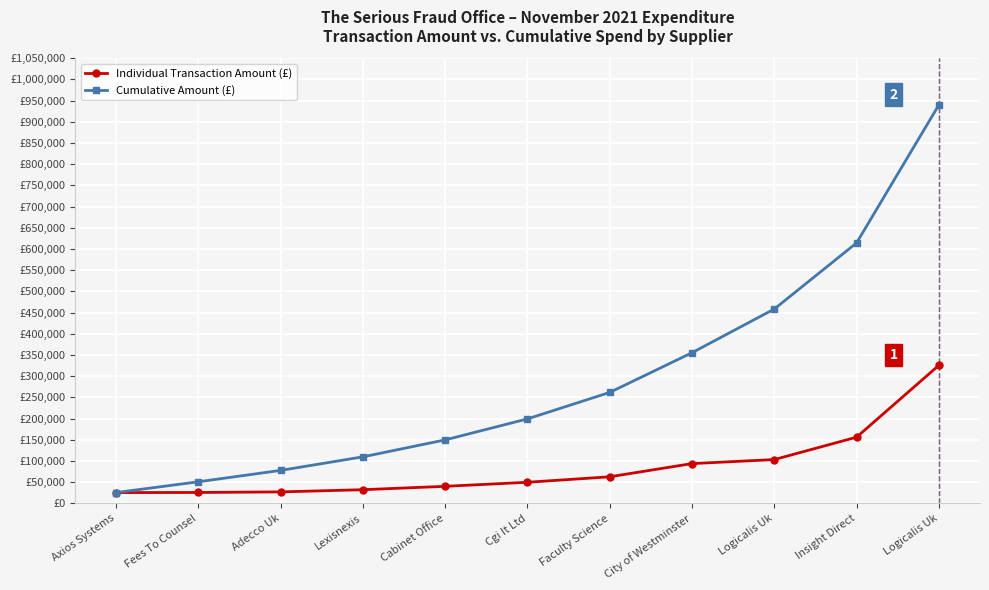

What are all the series names shown in the legend?

Individual Transaction Amount (£), Cumulative Amount (£)